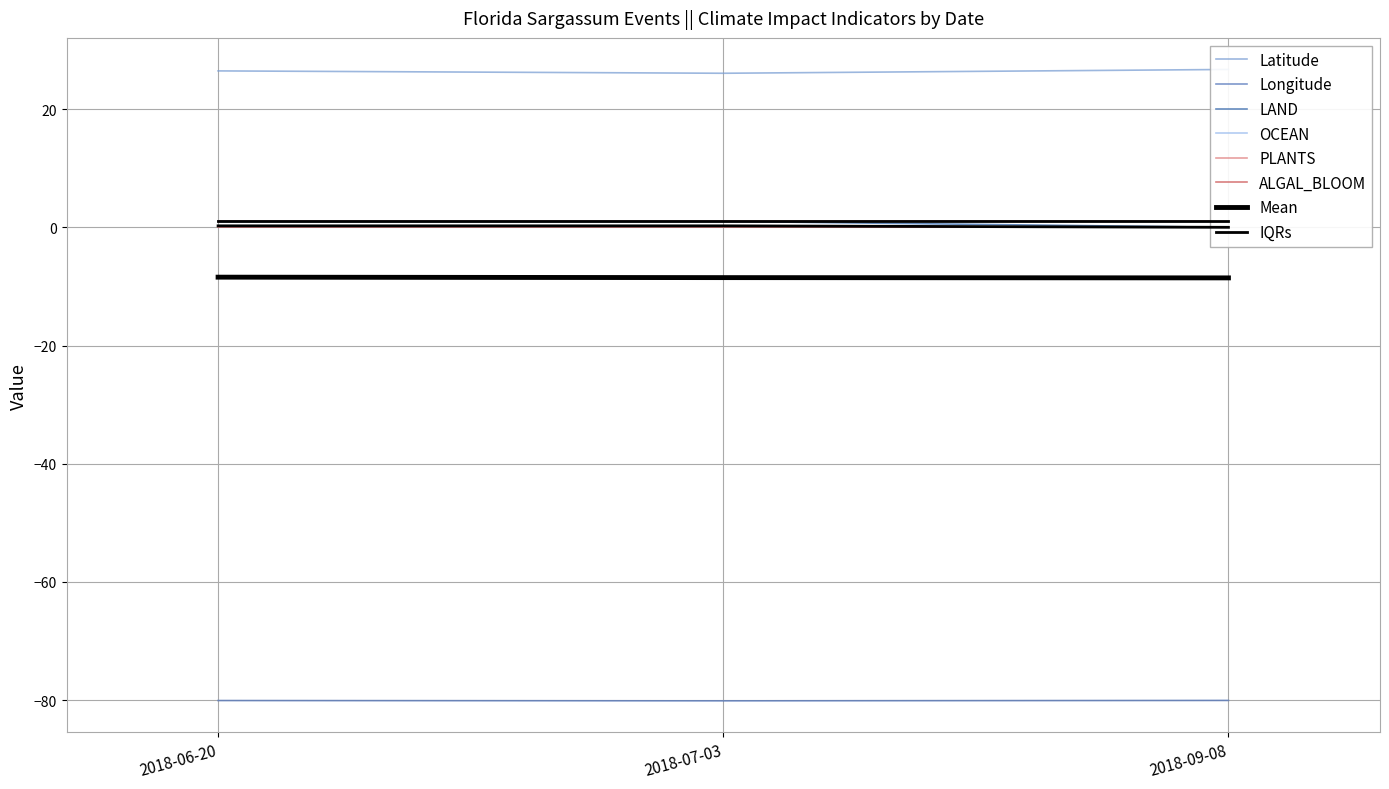

What is the sum of the Latitude values at 2018-07-03 and 2018-09-08?

52.8